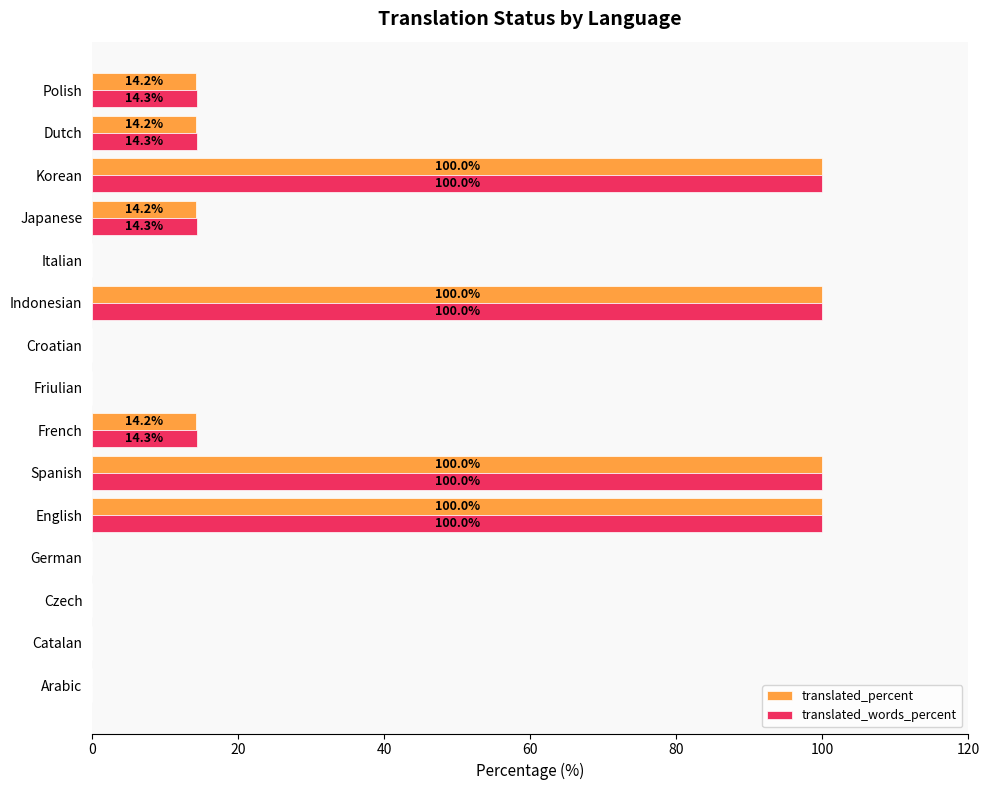

The translated_percent series shows 143.6 at Spanish. True or false?

False